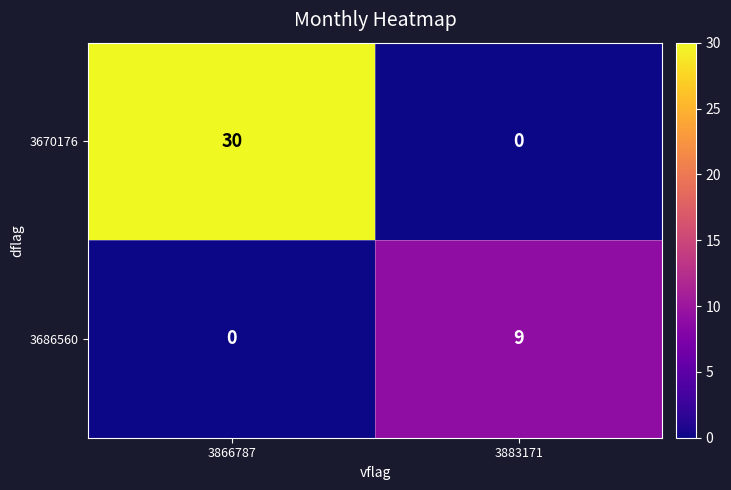

How many distinct data groups are displayed?

2